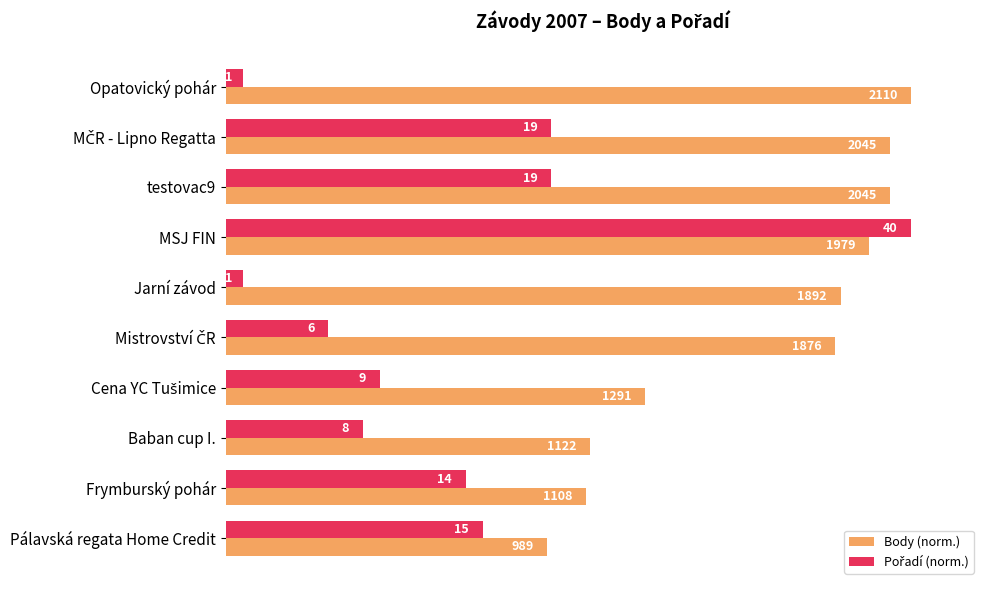

How many values in the Pořadí (norm.) series are below 35?

5